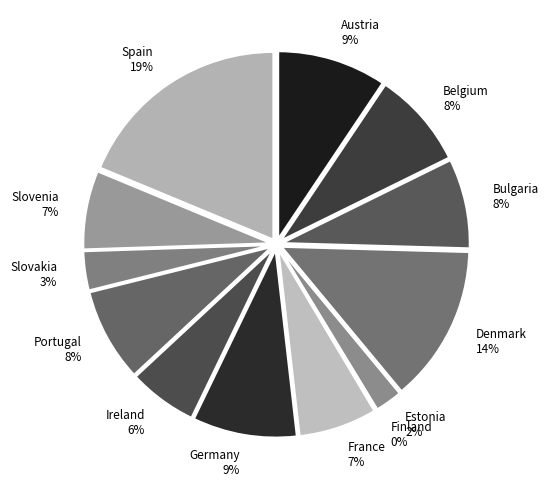

How many segments does this pie chart have?

13